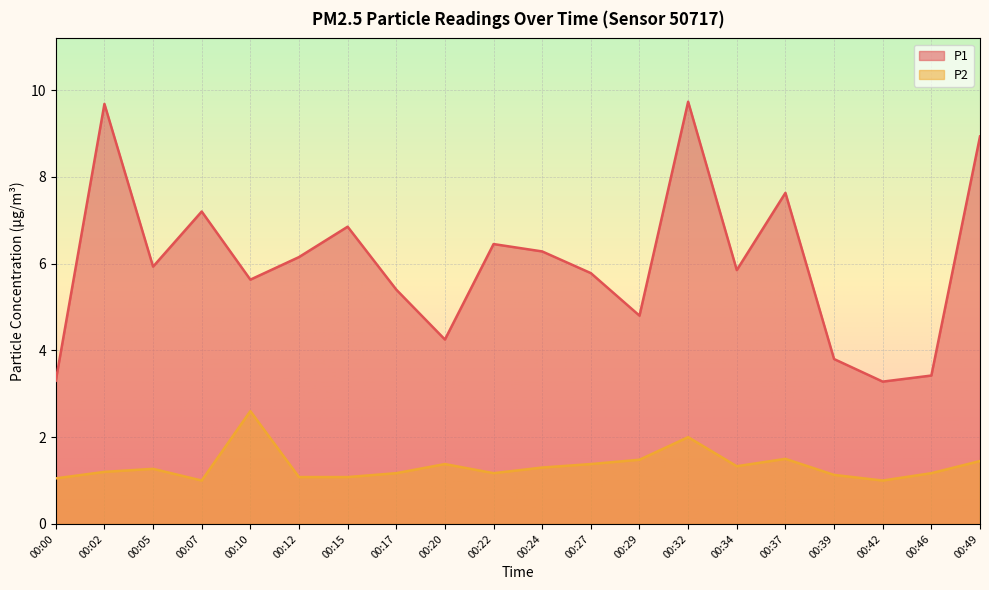

What is the spread (max minus min) of values at 00:22?

5.3